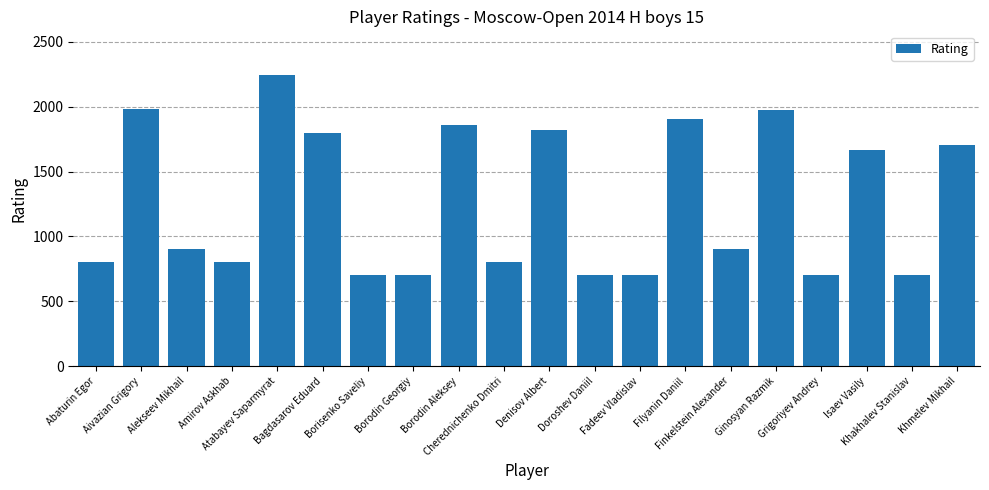

What is the value of the 3rd bar from the left?

900